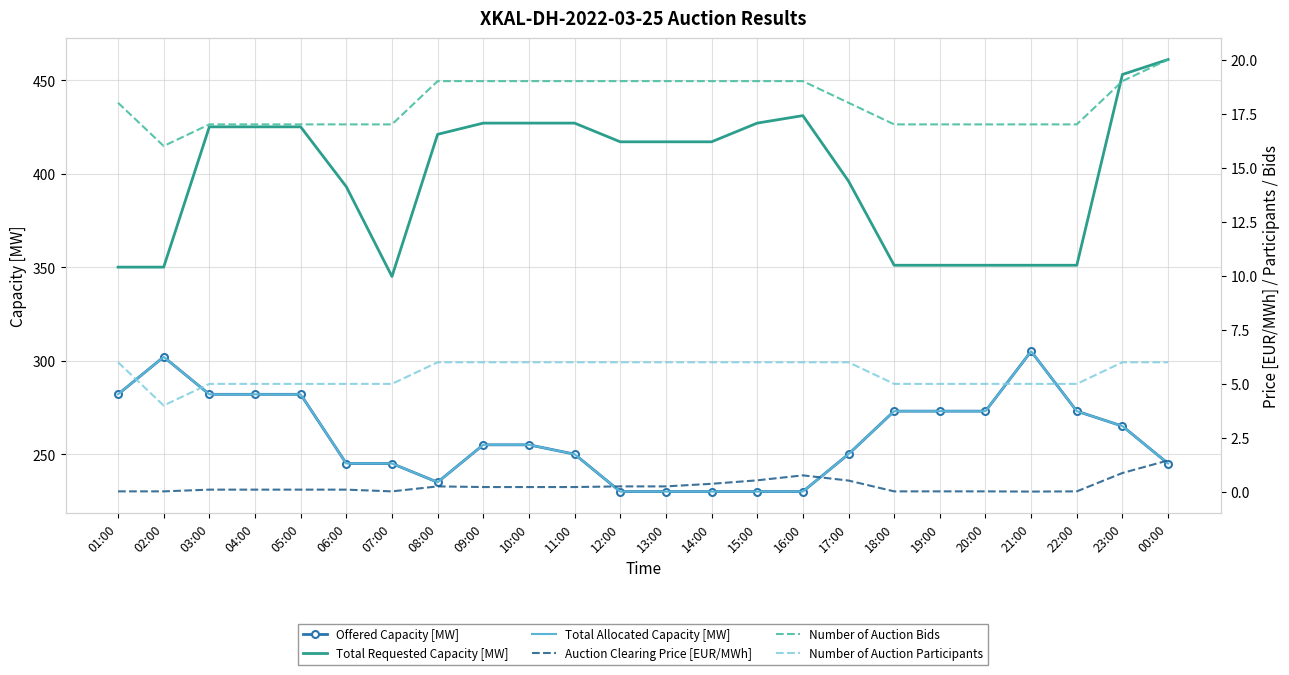

Which series has the widest spread of values?

Total Requested Capacity [MW]